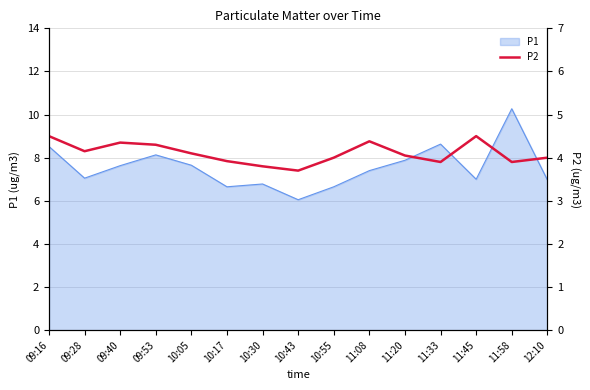

Is it true that the value at 09:28 is 5.7?

False